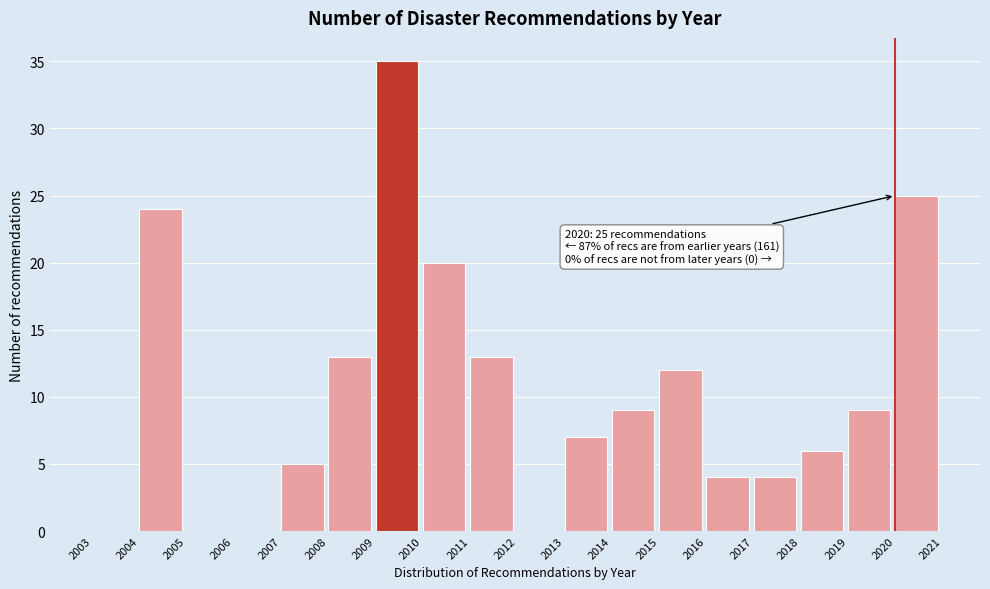

Reading right to left, what are all the values shown in this chart?

2020=25	2019=9	2018=6	2017=4	2016=4	2015=12	2014=9	2013=7	2012=0	2011=13	2010=20	2009=35	2008=13	2007=5	2006=0	2005=0	2004=24	2003=0